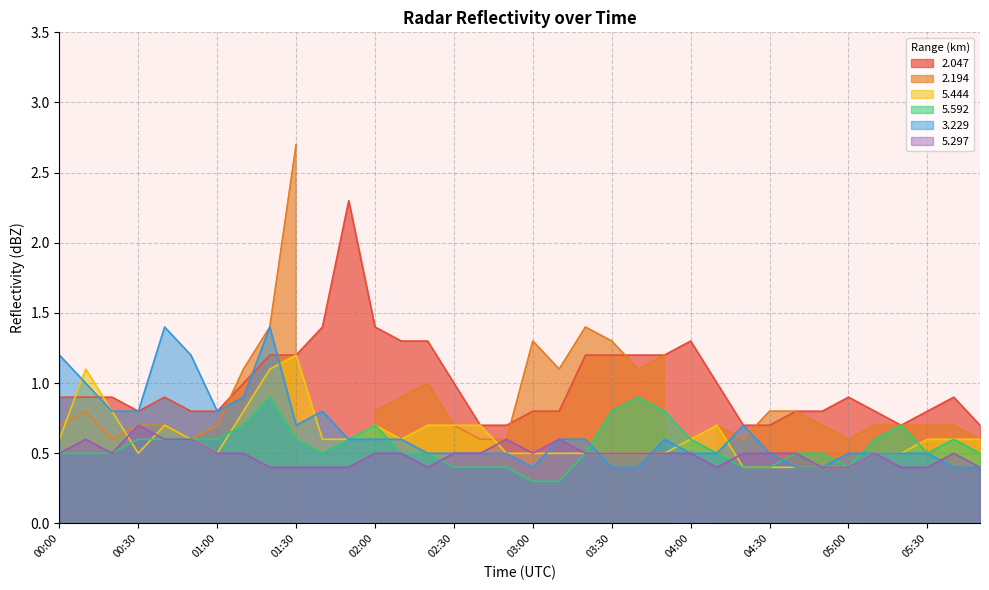

What is the difference between the   3.229 values at 03:00 and 03:50?

0.2